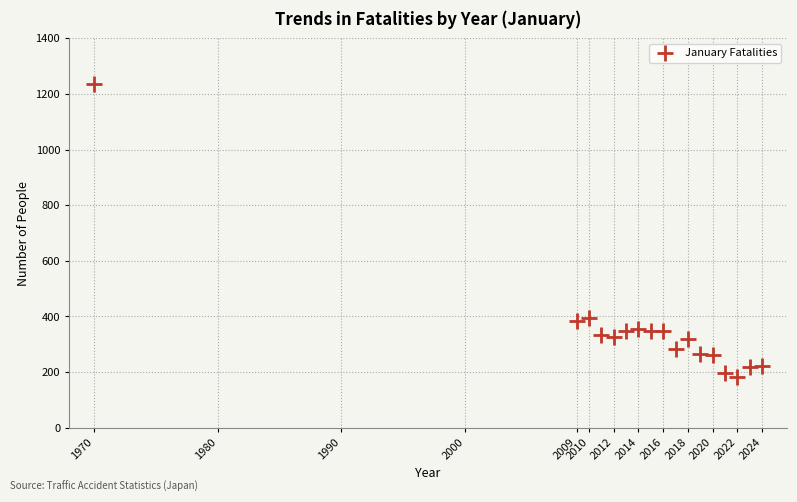

What is the range of Y values (max minus min)?

1054